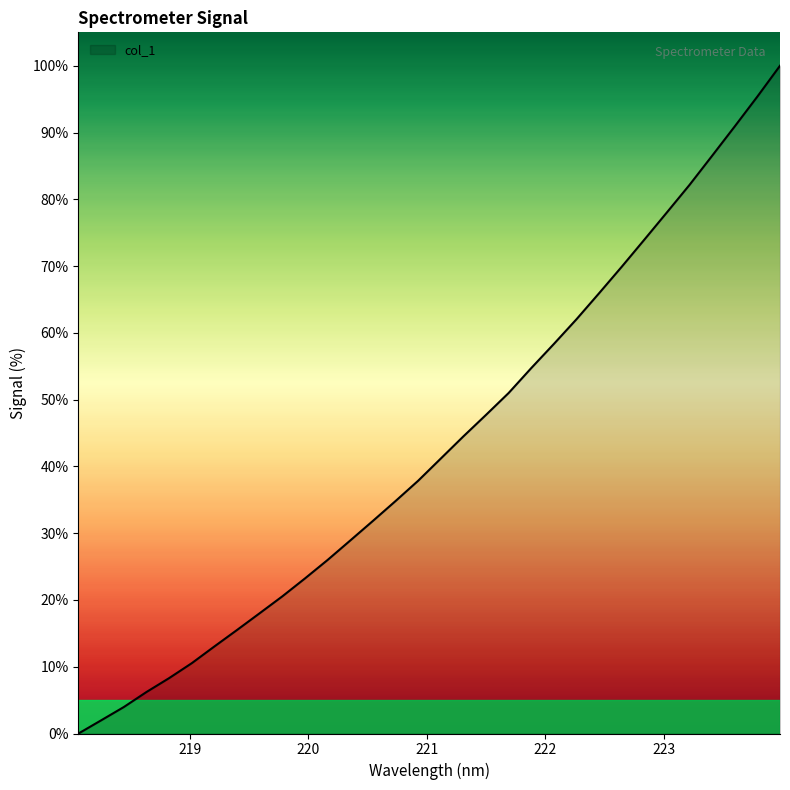

How many lines are shown in the chart?

1